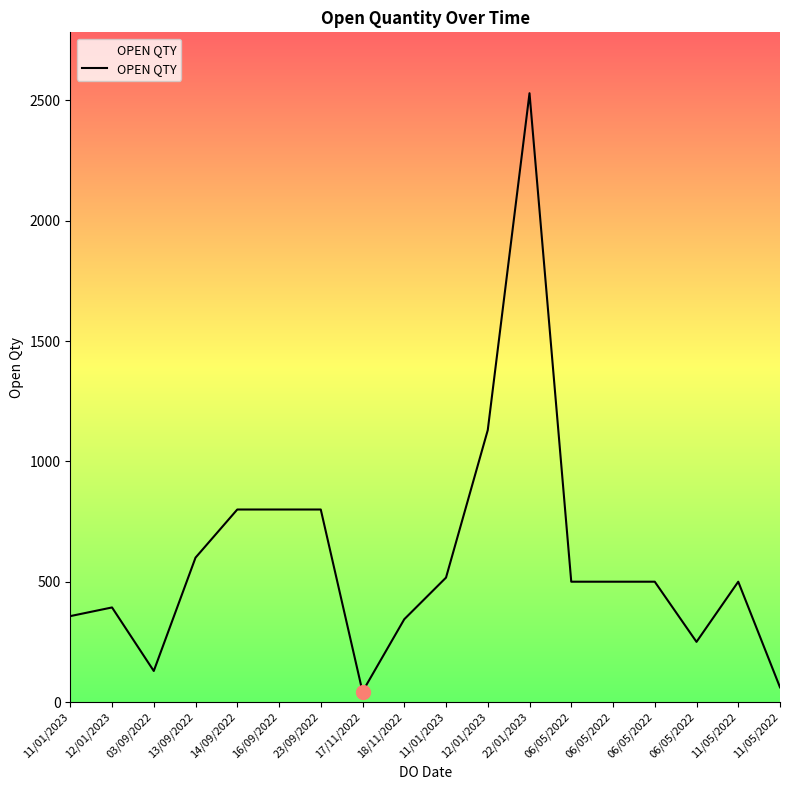

What is the ratio of the value at 16/09/2022 to the value at 14/09/2022?

1.0